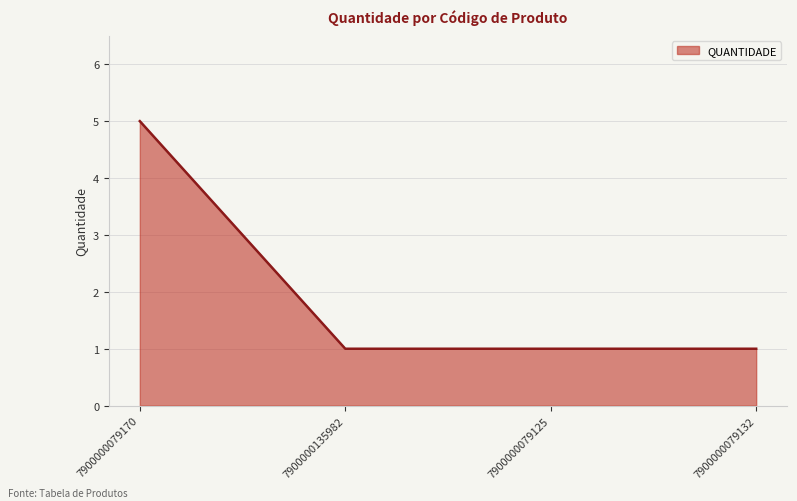

Does the chart display data point markers on the line(s)?

No